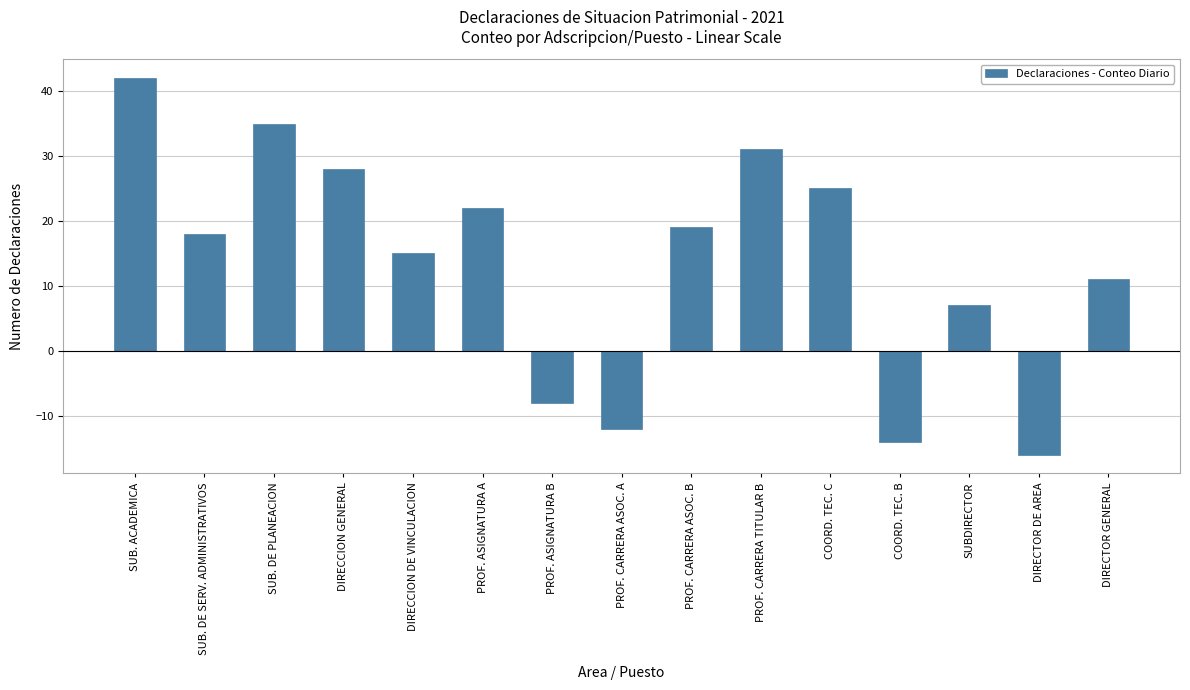

Between PROF. ASIGNATURA B and COORD. TEC. B, which is larger?

PROF. ASIGNATURA B